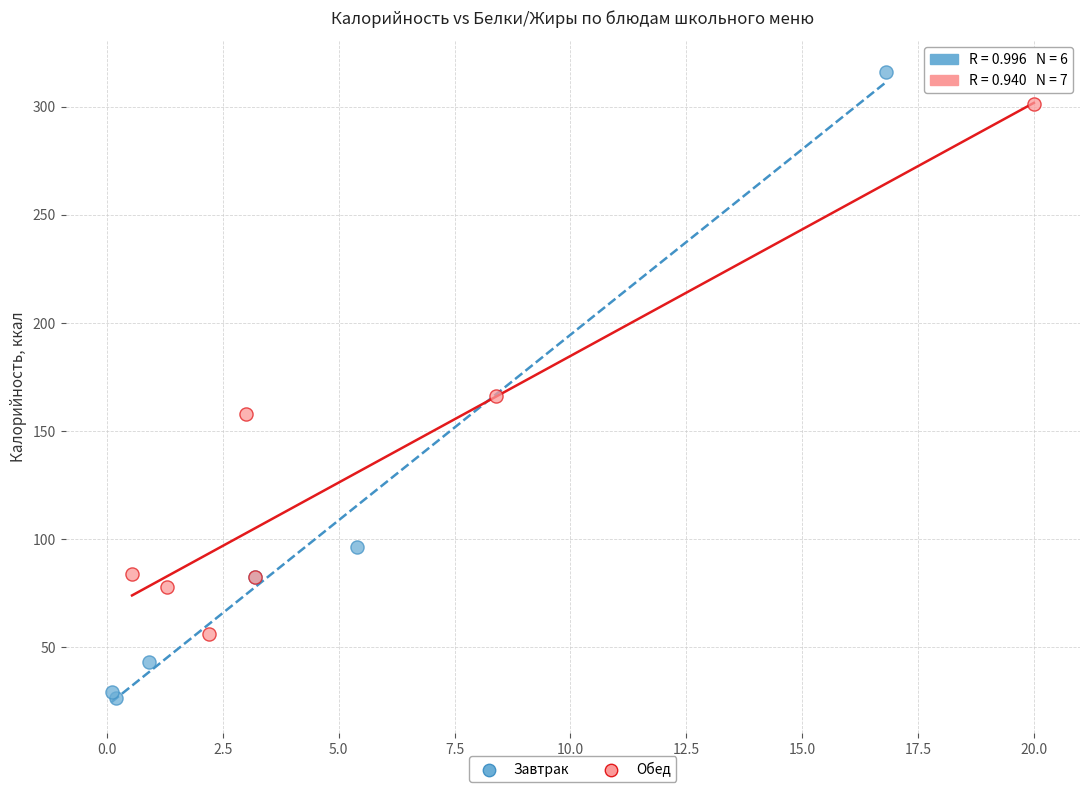

Which series reaches the maximum Y coordinate?

Завтрак